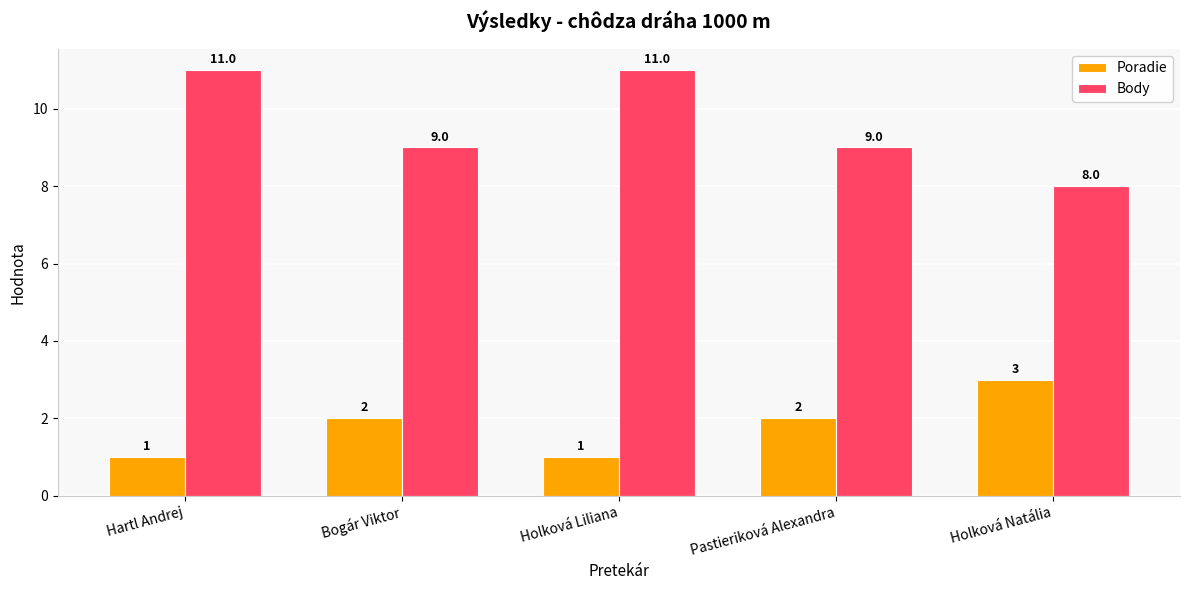

Between Hartl Andrej and Bogár Viktor, which series saw the biggest shift?

Body